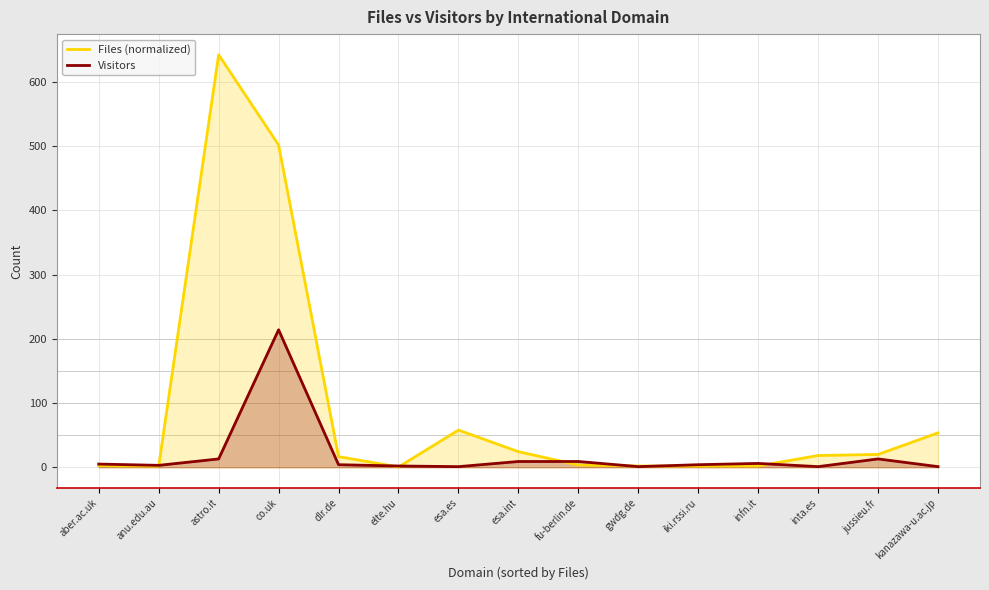

Count the number of data series in this chart.

2